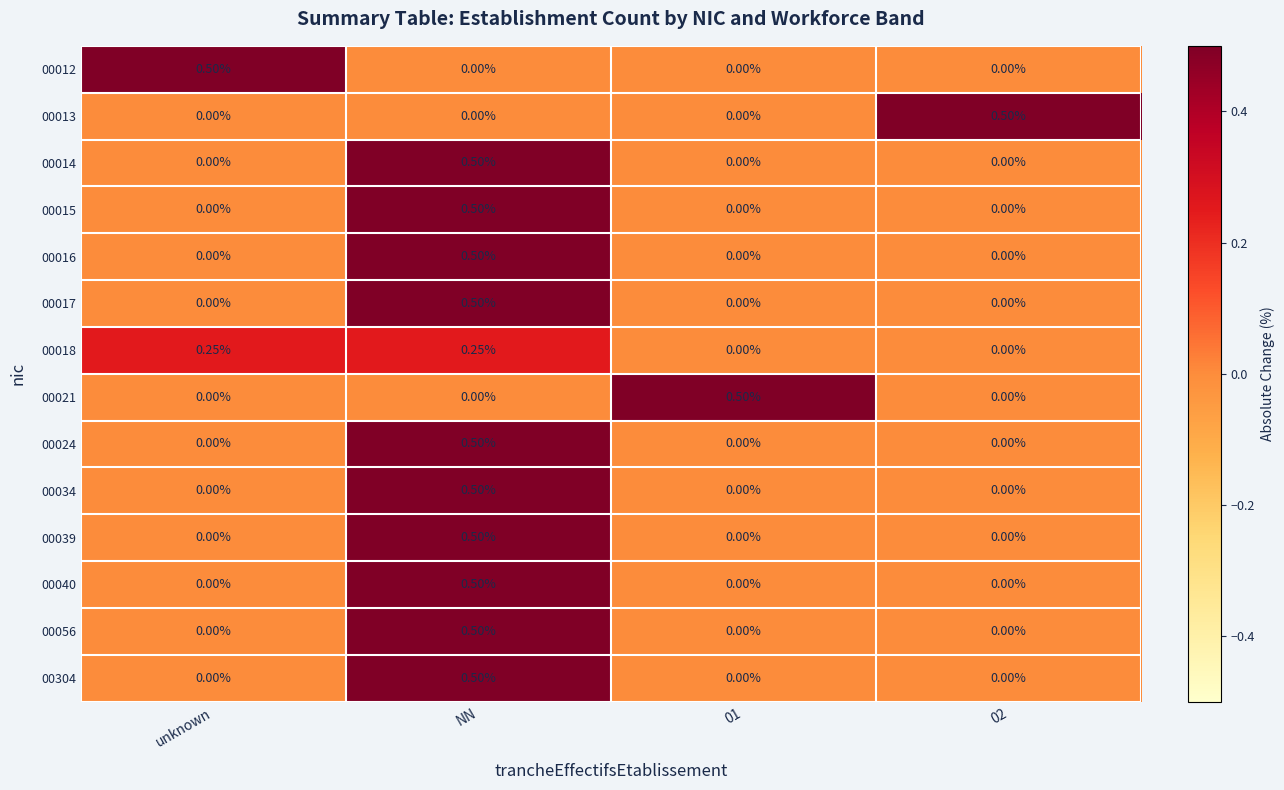

At which category is the sum across all series the highest?

NN